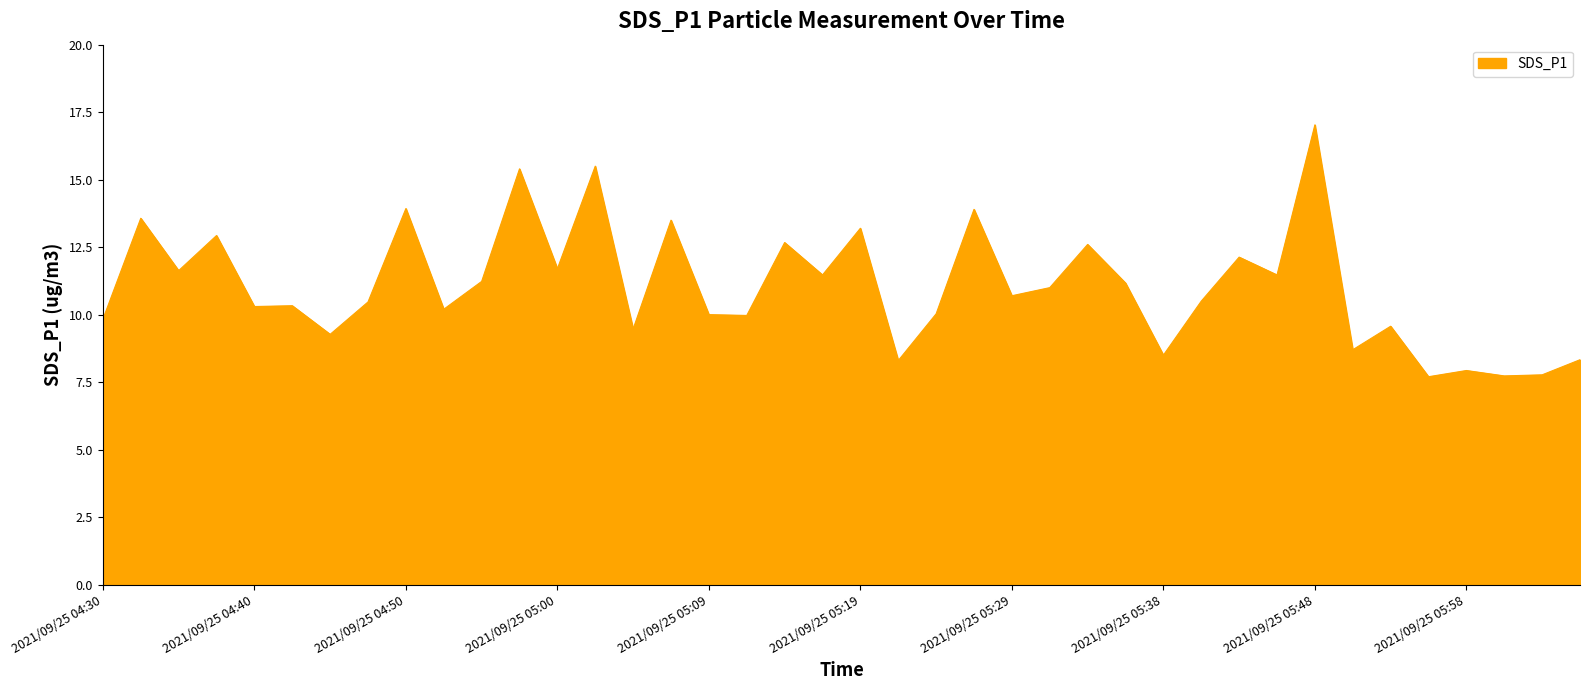

What is the minimum value shown in the chart?

7.7